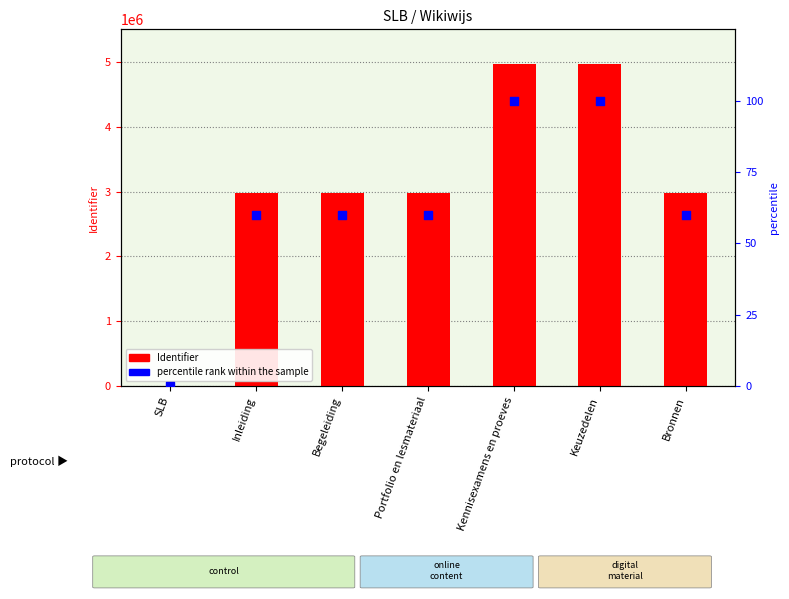

Which series has the largest total across all categories?

Identifier